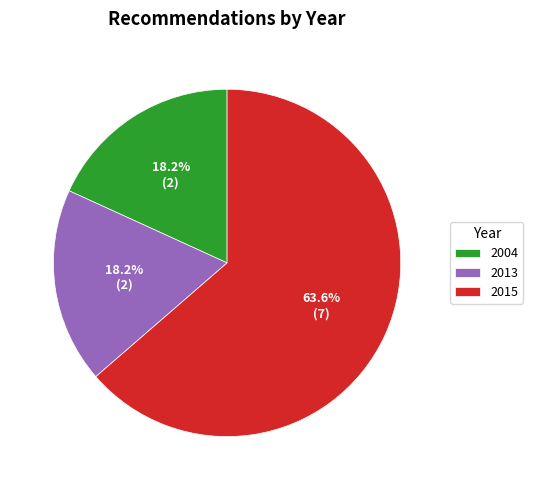

What is the largest slice in the pie chart?

2015